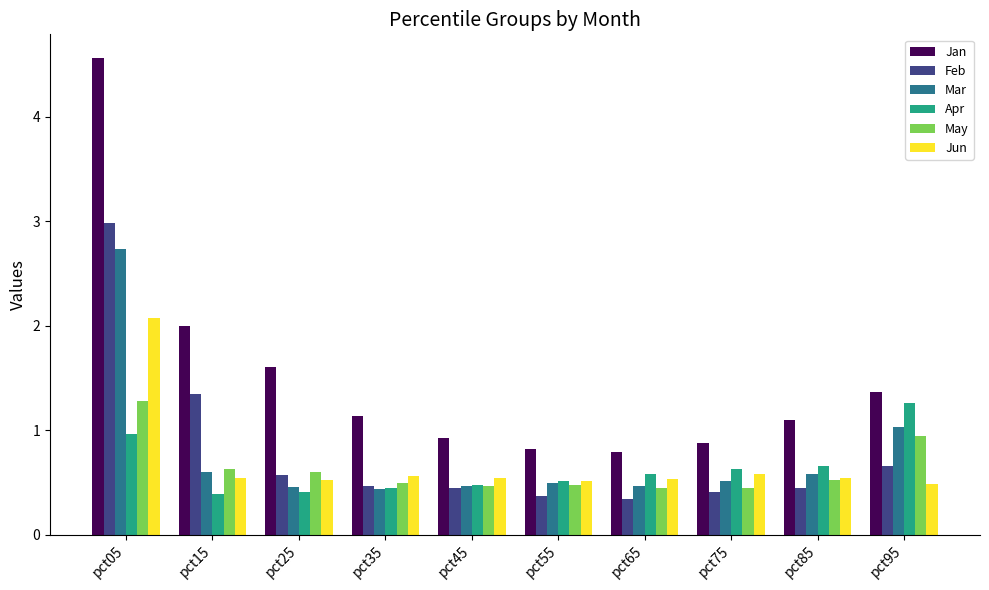

Between pct25 and pct35, which series saw the biggest shift?

Jan